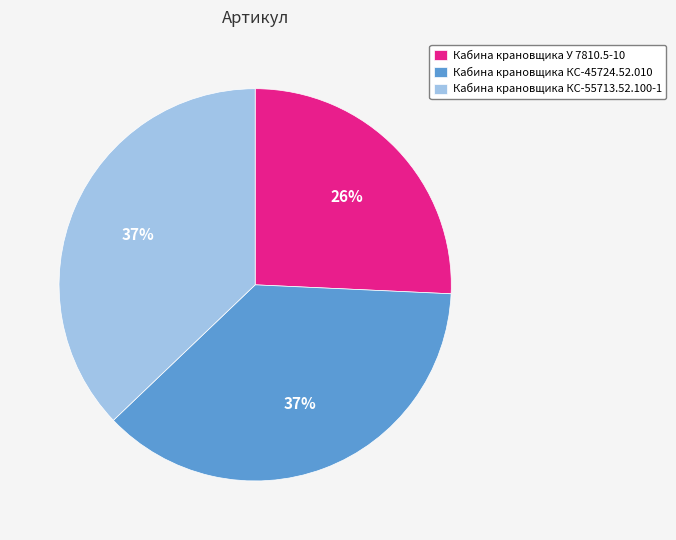

Do Кабина крановщика КС-55713.52.100-1 and Кабина крановщика КС-45724.52.010 together represent more than half of the pie?

Yes